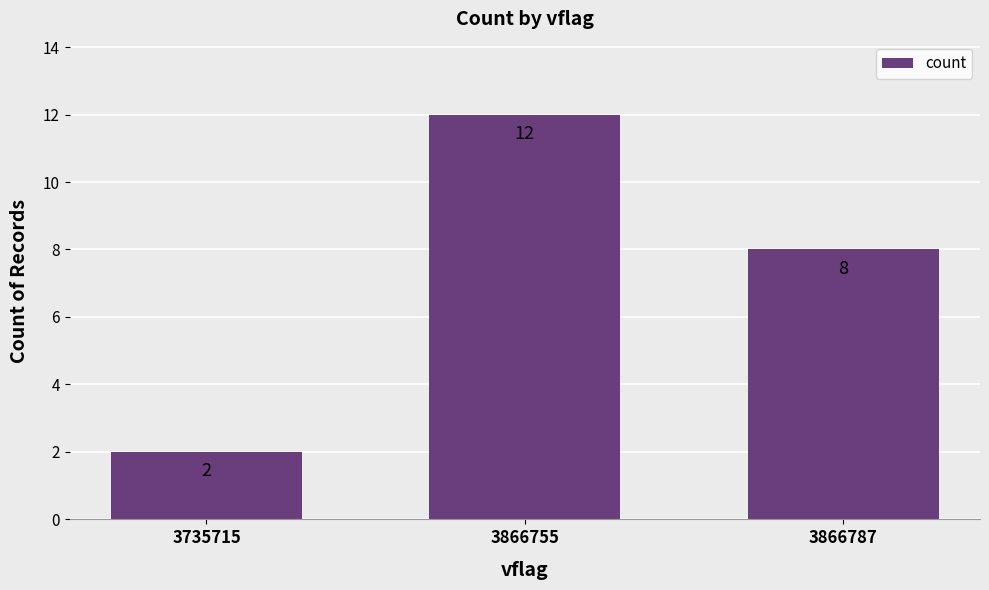

How many bars are there in total?

3